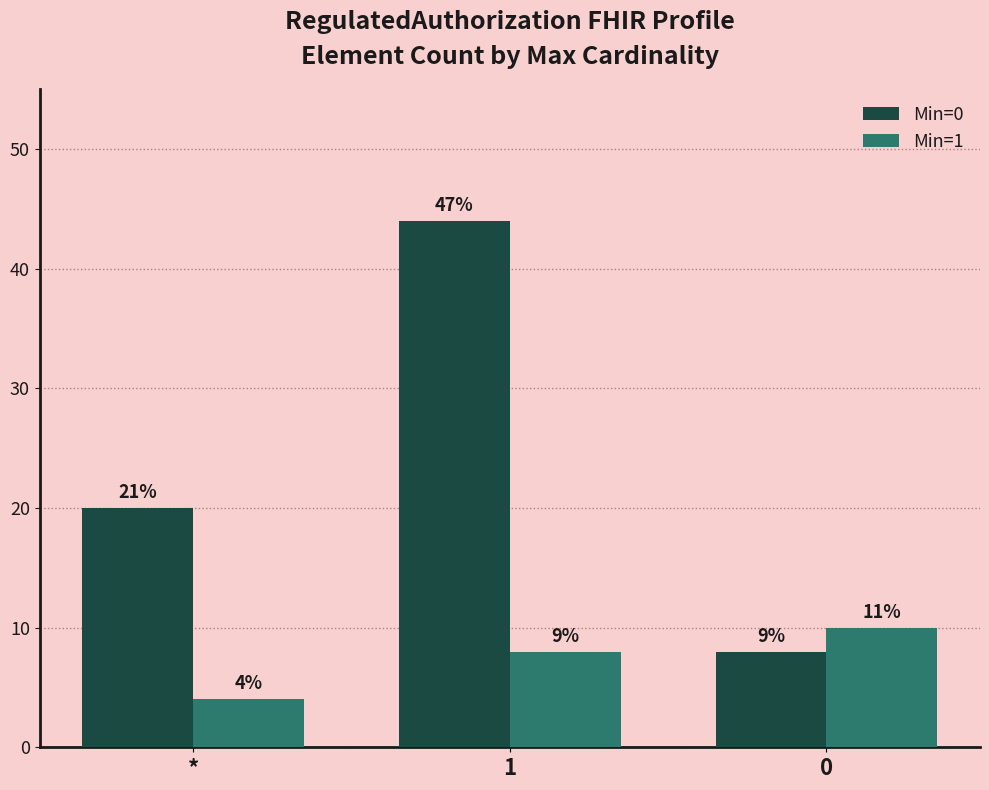

Reading right to left, list all the values displayed in this chart.

Min=0: 0=8	1=44	*=20
Min=1: 0=10	1=8	*=4